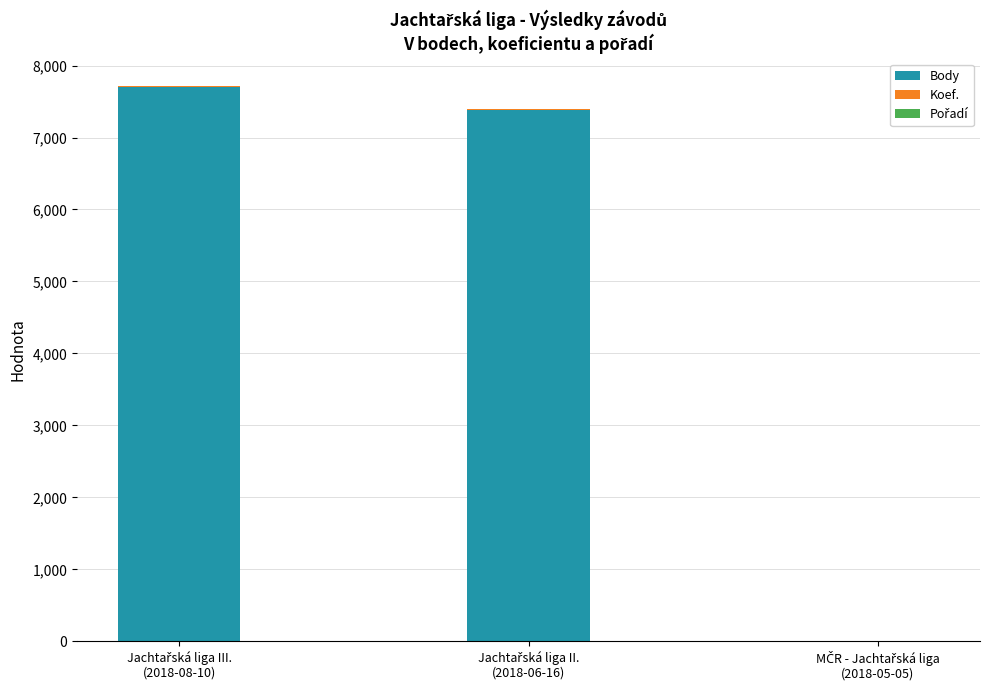

How many series are shown in this chart?

3